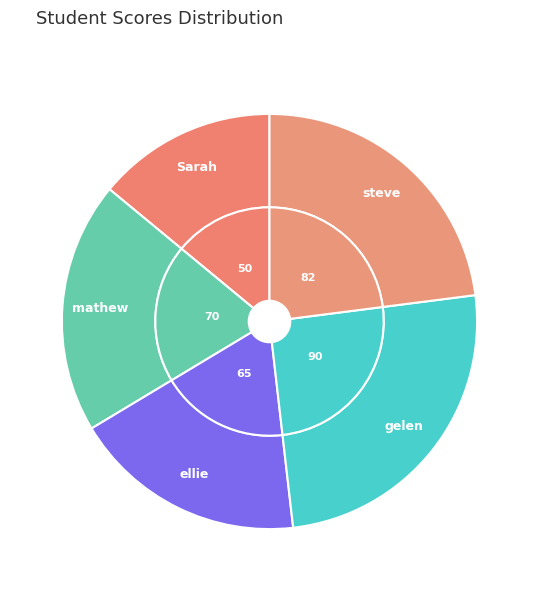

How many segments does this pie chart have?

5